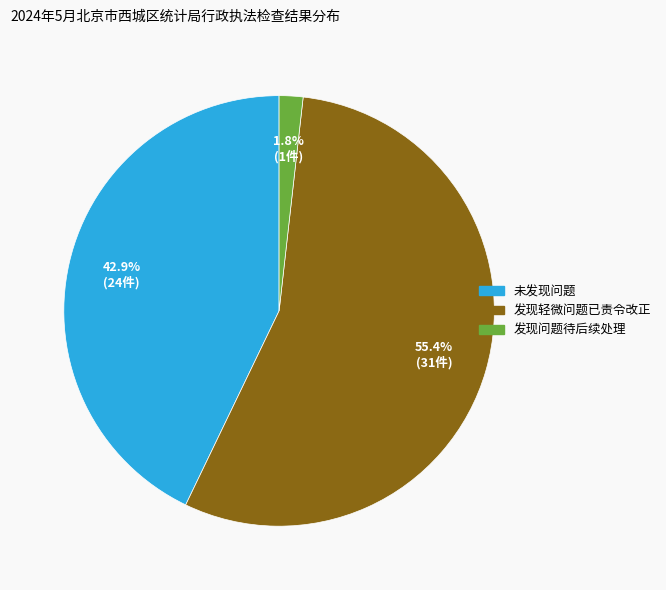

What percentage is the 未发现问题 slice, to the nearest percent?

43%